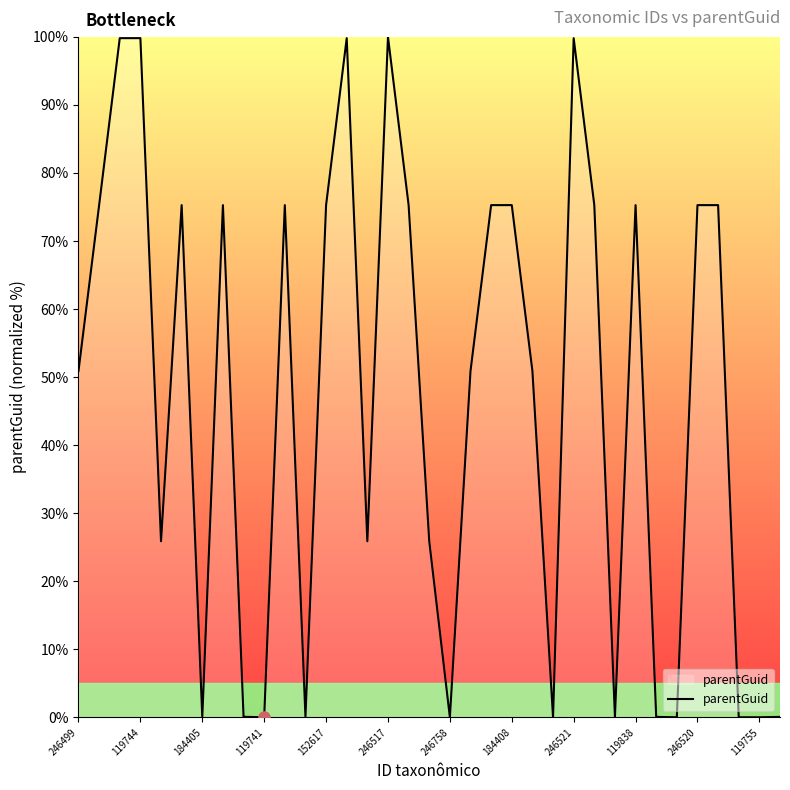

What is the greatest value displayed?

100.0